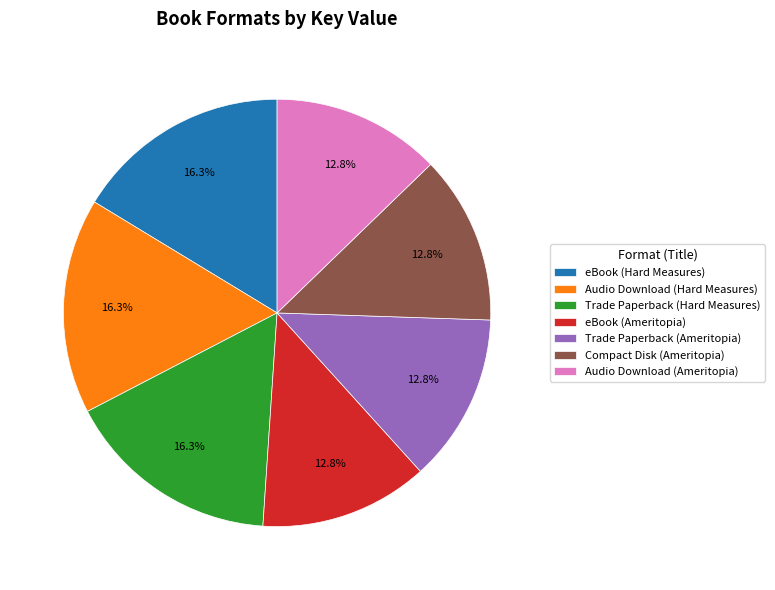

Between Trade Paperback (Hard Measures) and eBook (Ameritopia), which is larger?

Trade Paperback (Hard Measures)